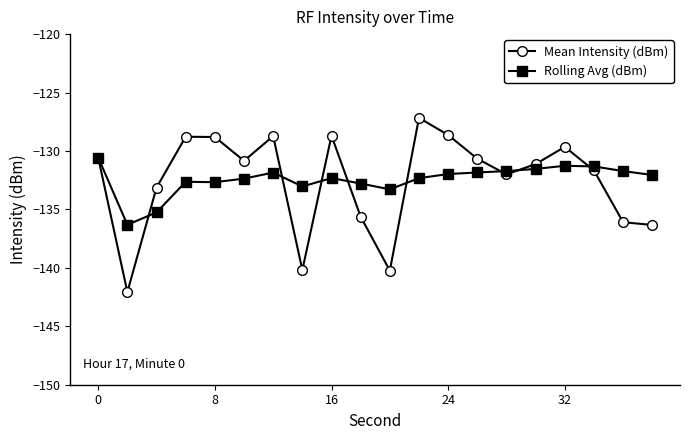

What is the maximum value shown in the chart?

-127.2